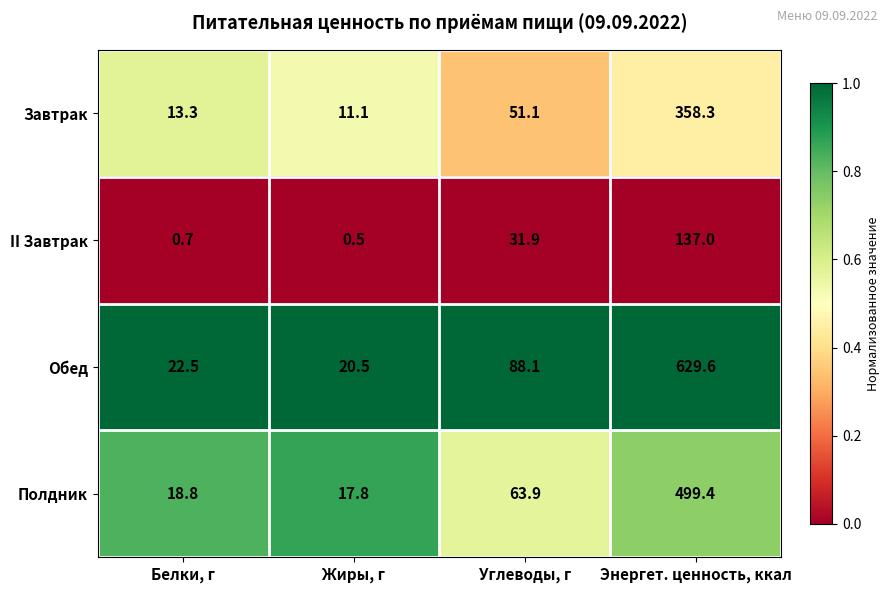

Between Белки, г and Углеводы, г, which series saw the biggest shift?

Обед